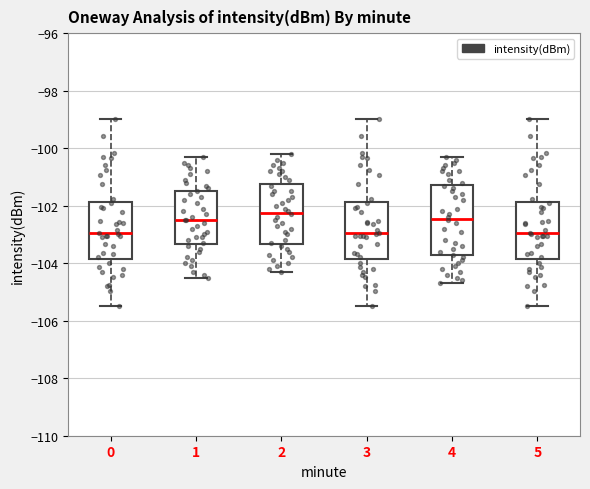

Where is the upper edge of the box at x = 1 on the y-axis? The values are not printed on the chart, so give them approximately, as read against the axis.

-101.4